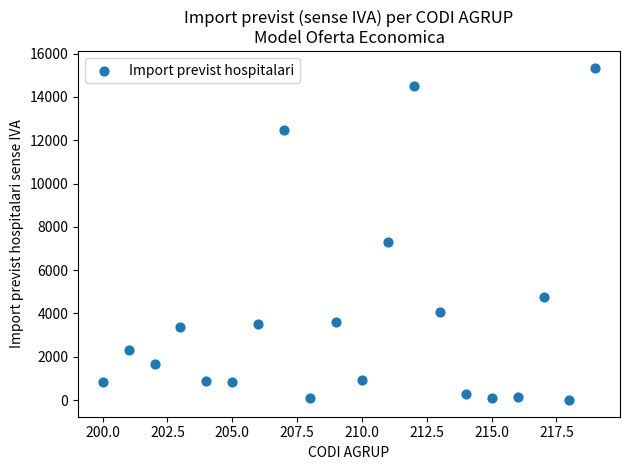

What is the range of Y values (max minus min)?

15345.0